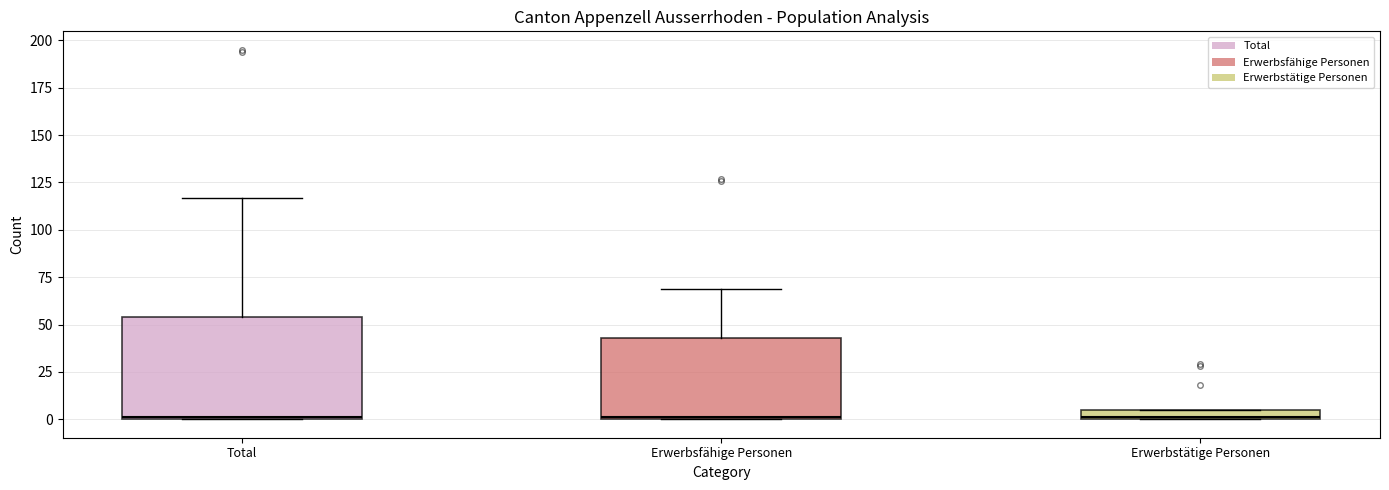

Where is the lower edge of the box for Total on the y-axis? The values are not printed on the chart, so give them approximately, as read against the axis.

0